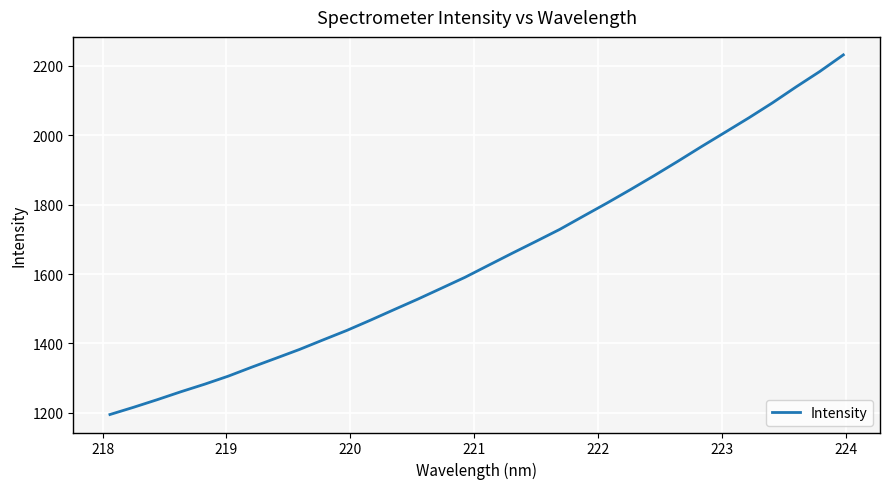

Reading left to right, extract all data points from this chart.

1195.0	1215.9	1237.8	1260.7	1282.4	1305.7	1331.8	1357.0	1382.4	1410.1	1437.3	1466.9	1497.3	1527.5	1558.9	1590.6	1625.5	1660.1	1694.1	1728.5	1766.7	1804.5	1843.6	1883.7	1925.0	1967.4	2008.7	2050.1	2093.4	2139.3	2183.6	2231.7